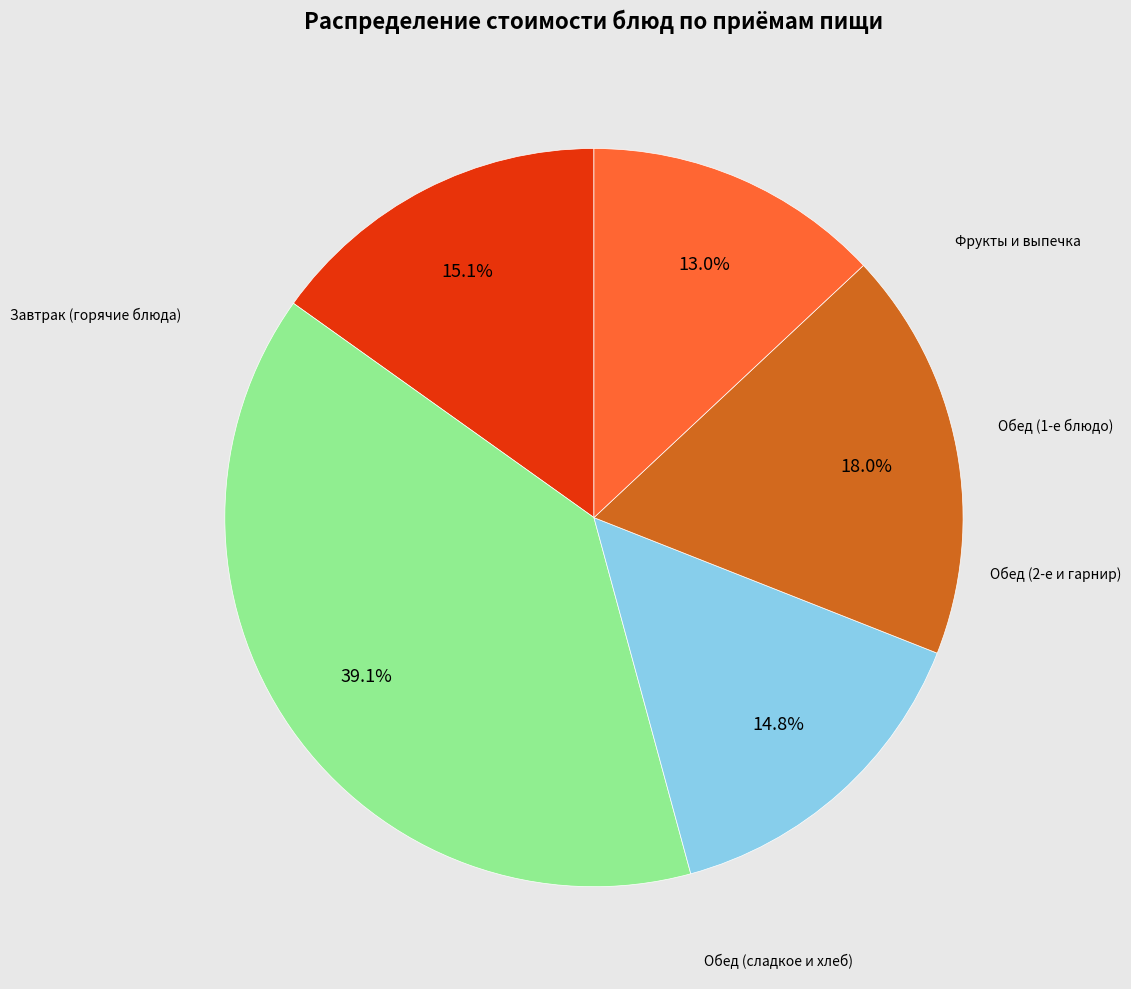

Is there any slice that represents more than half of the pie?

No